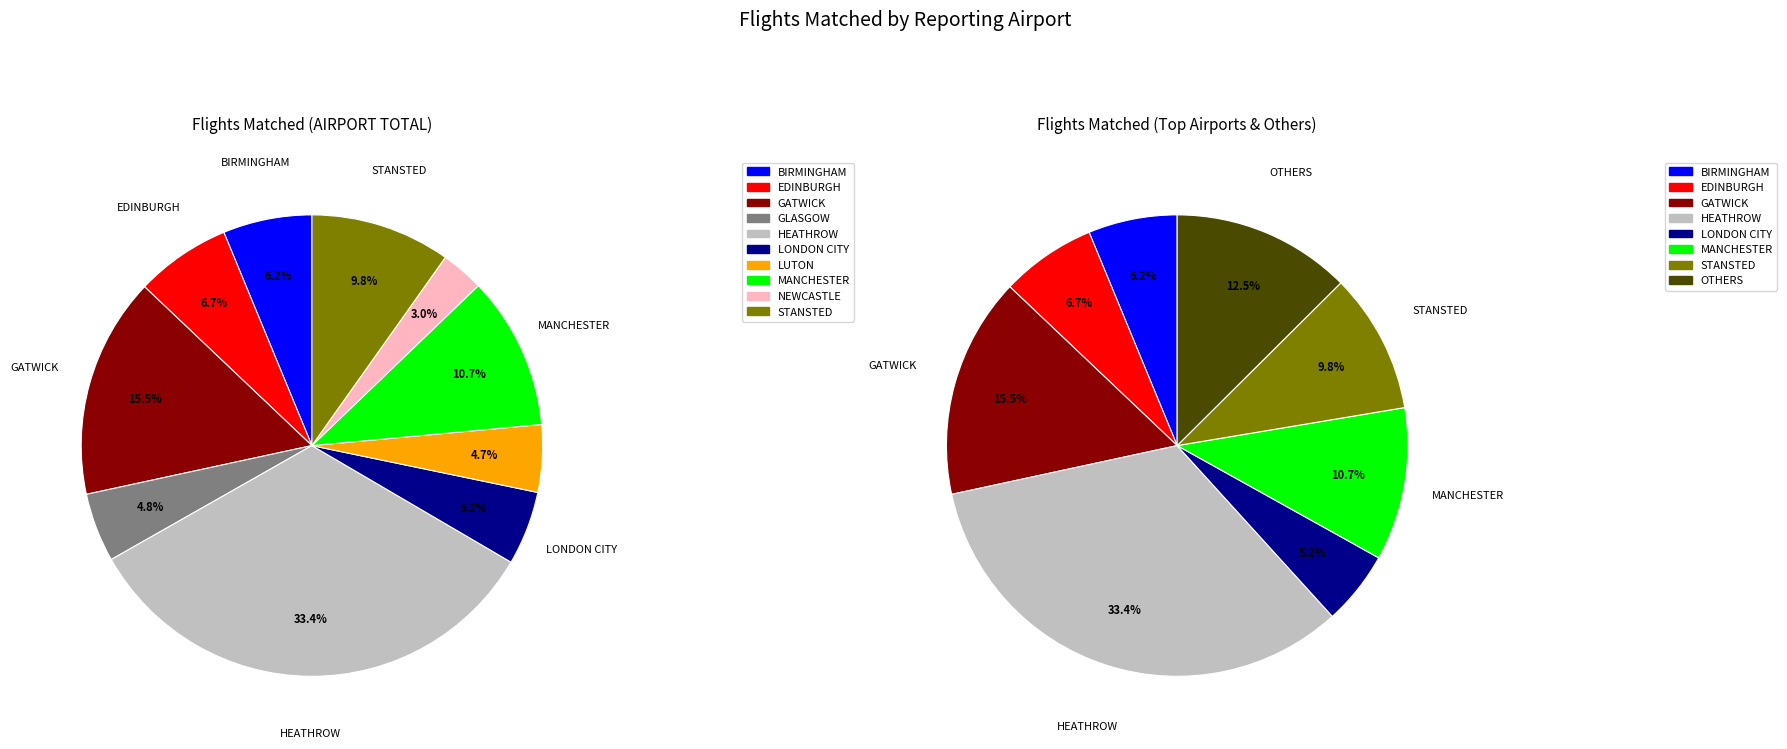

To the nearest percent, what is the combined percentage of MANCHESTER and LONDON CITY?

16%